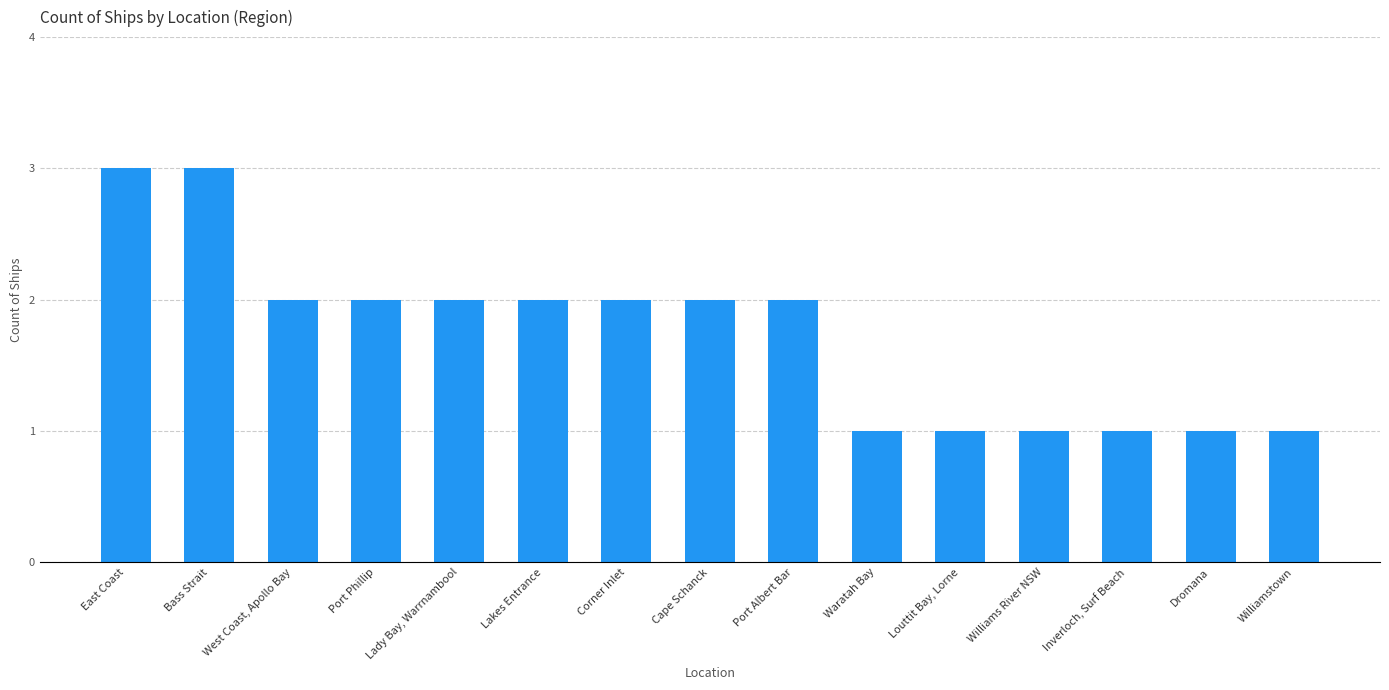

True or false: the data shows 2 at Inverloch, Surf Beach.

False